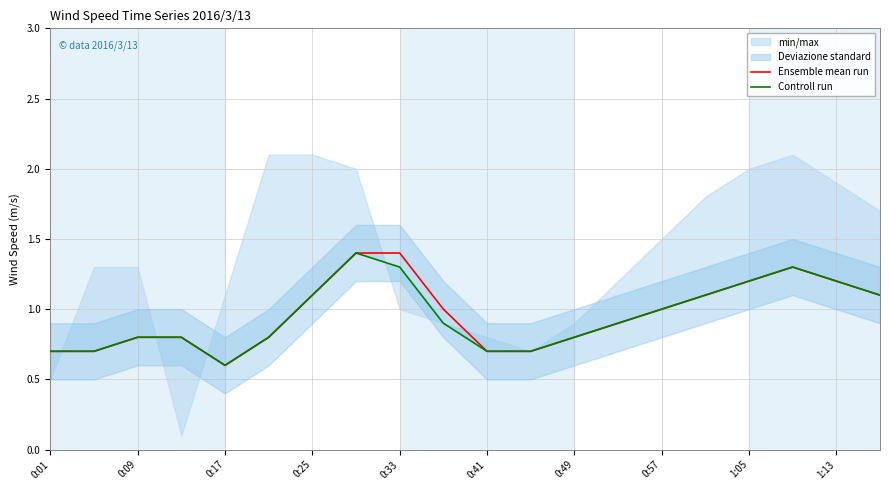

How many interior local peaks does the Controll run series have?

2